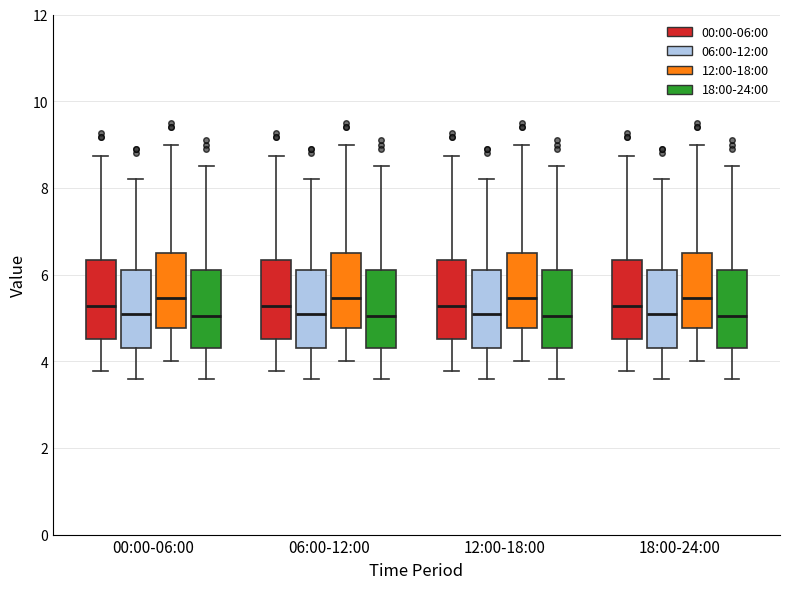

Where does the lower whisker of the box for 06:00-12:00 (12:00-18:00) end on the y-axis? The values are not printed on the chart, so give them approximately, as read against the axis.

4.0